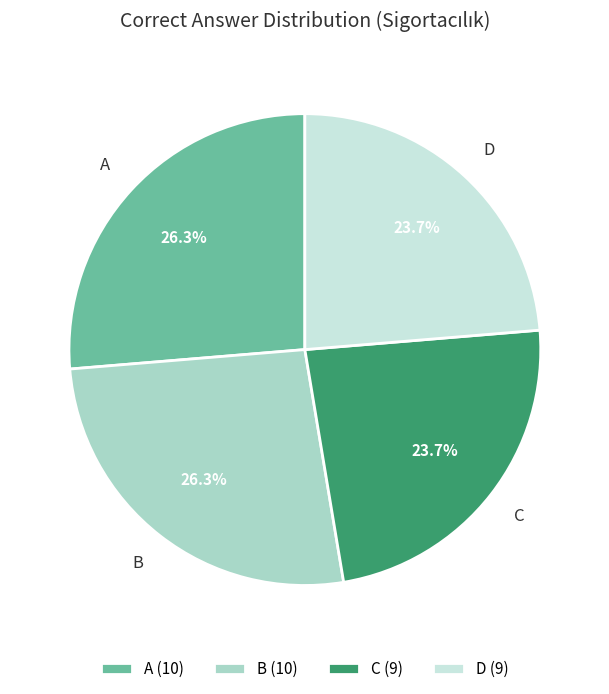

Does any single category account for the majority?

No